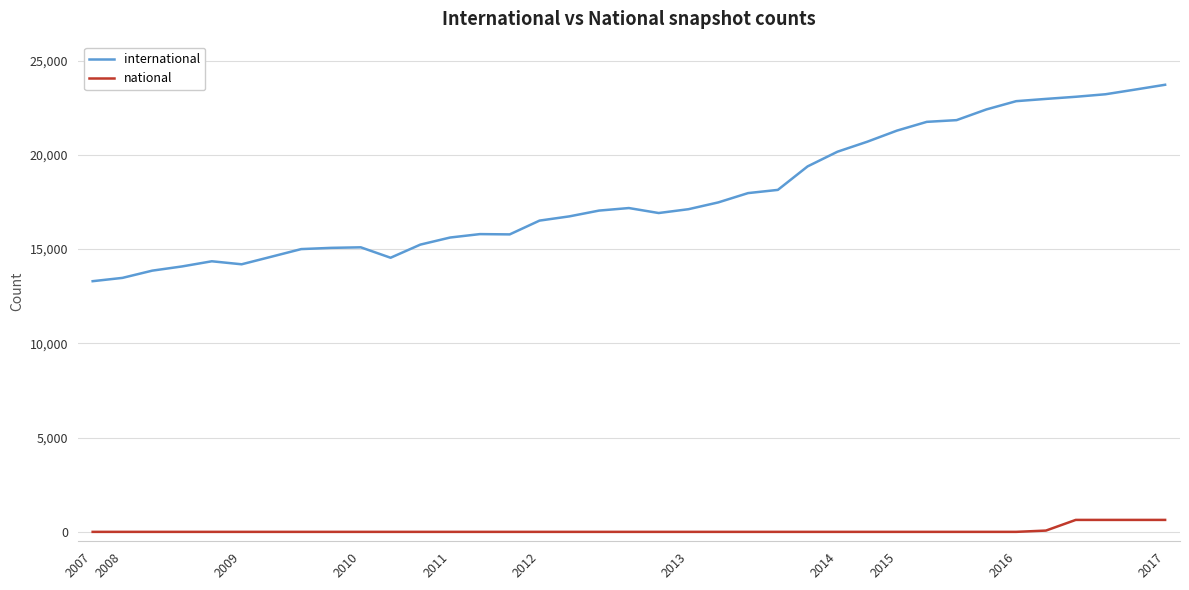

What is the difference between the maximum and minimum values in the national series?

634